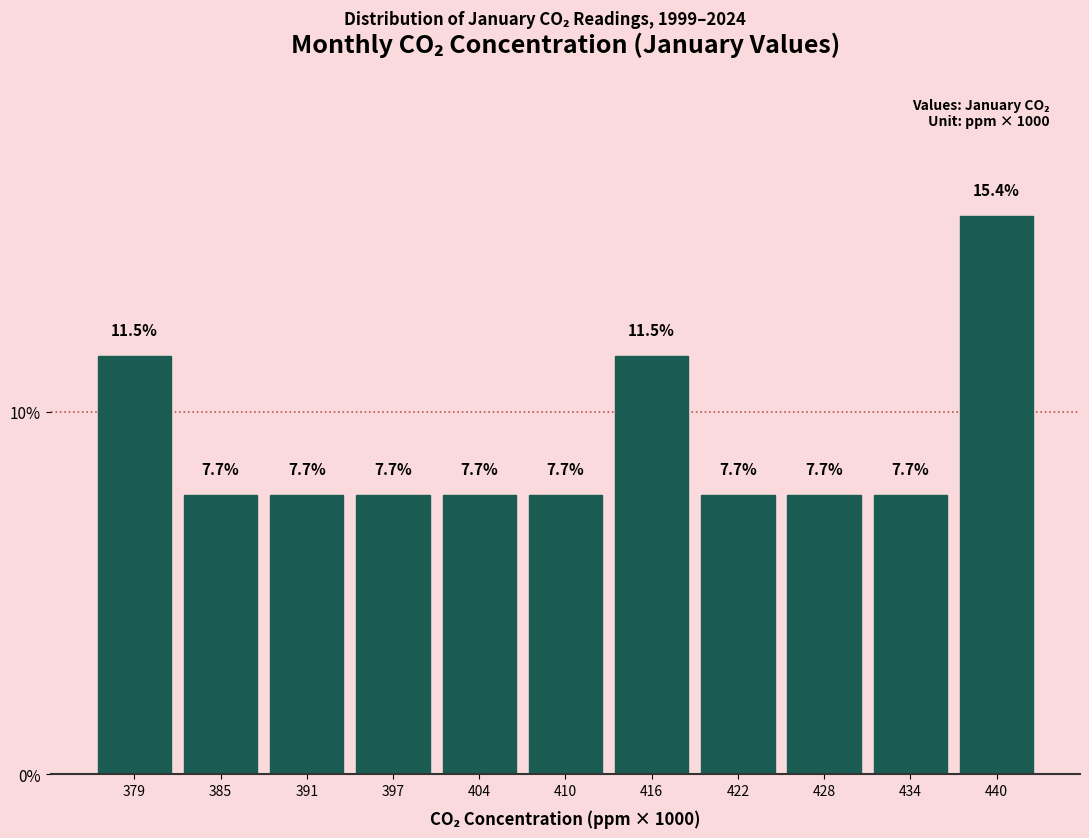

Reading left to right, what are all the values shown in this chart?

11.5	7.7	7.7	7.7	7.7	7.7	11.5	7.7	7.7	7.7	15.4